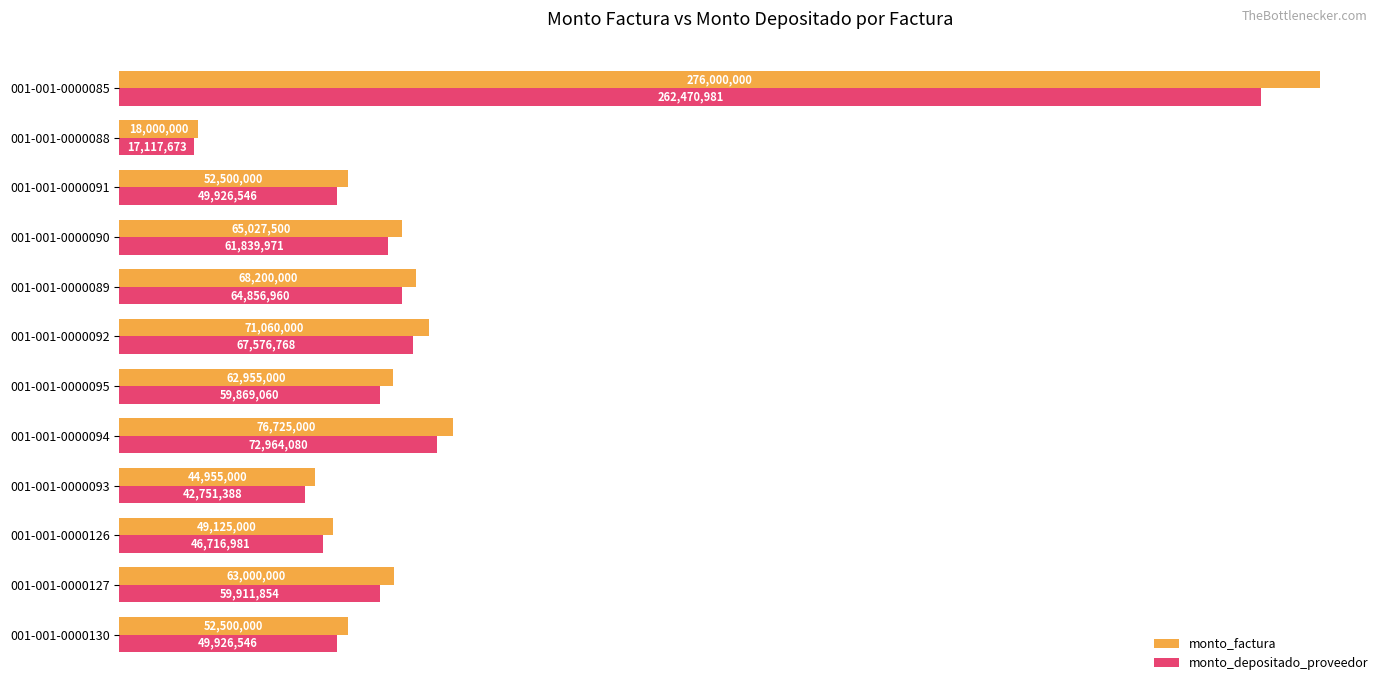

What are all the series names shown in the legend?

monto_factura, monto_depositado_proveedor